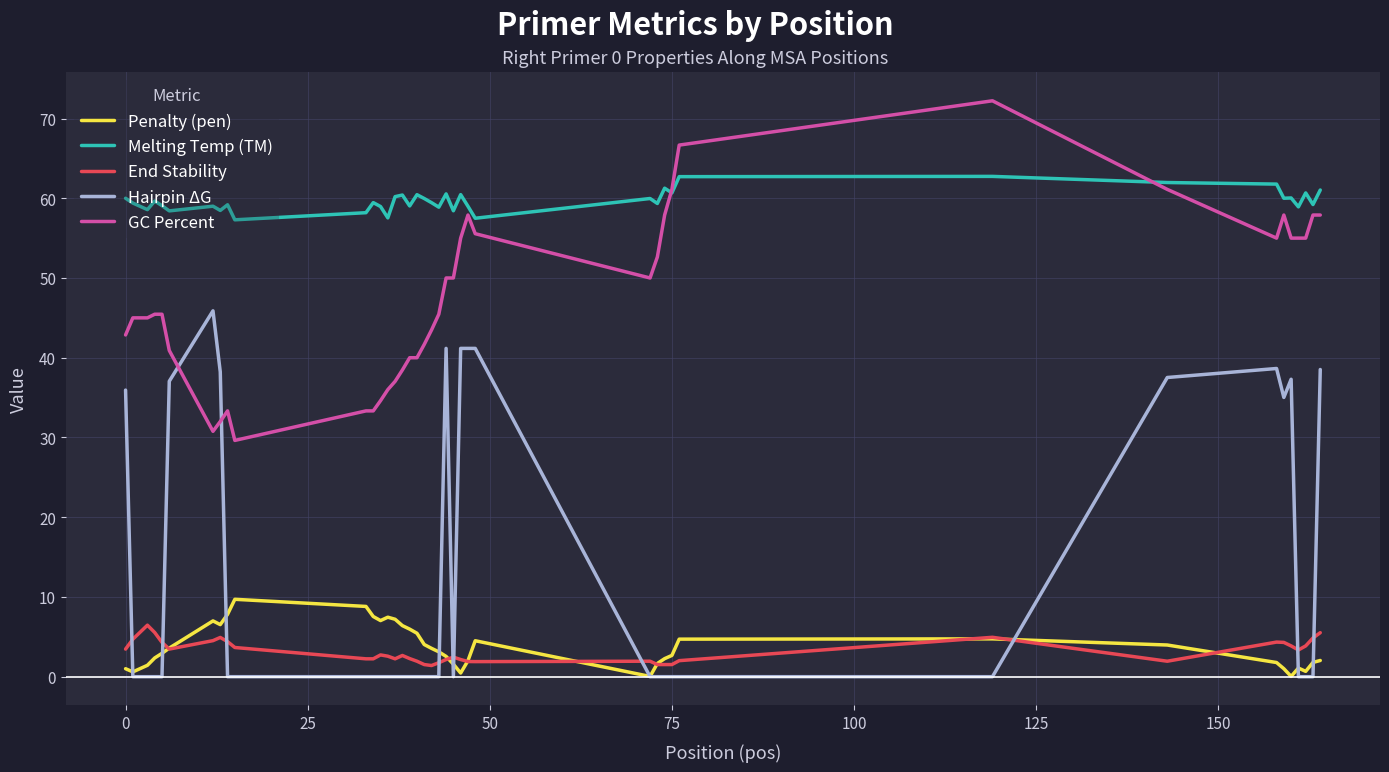

List the series in order of their peak value, highest first.

GC Percent, Melting Temp (TM), Hairpin ΔG, Penalty (pen), End Stability